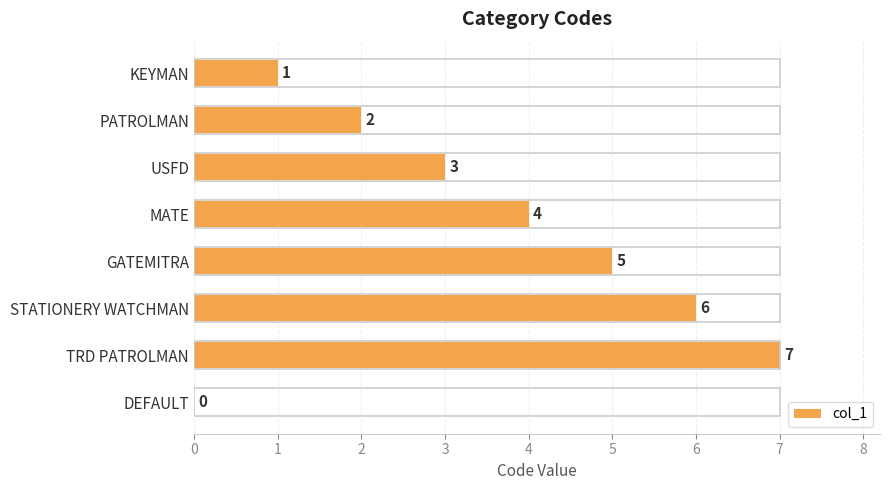

Approximately how many times larger is the value at KEYMAN compared to PATROLMAN?

0.5